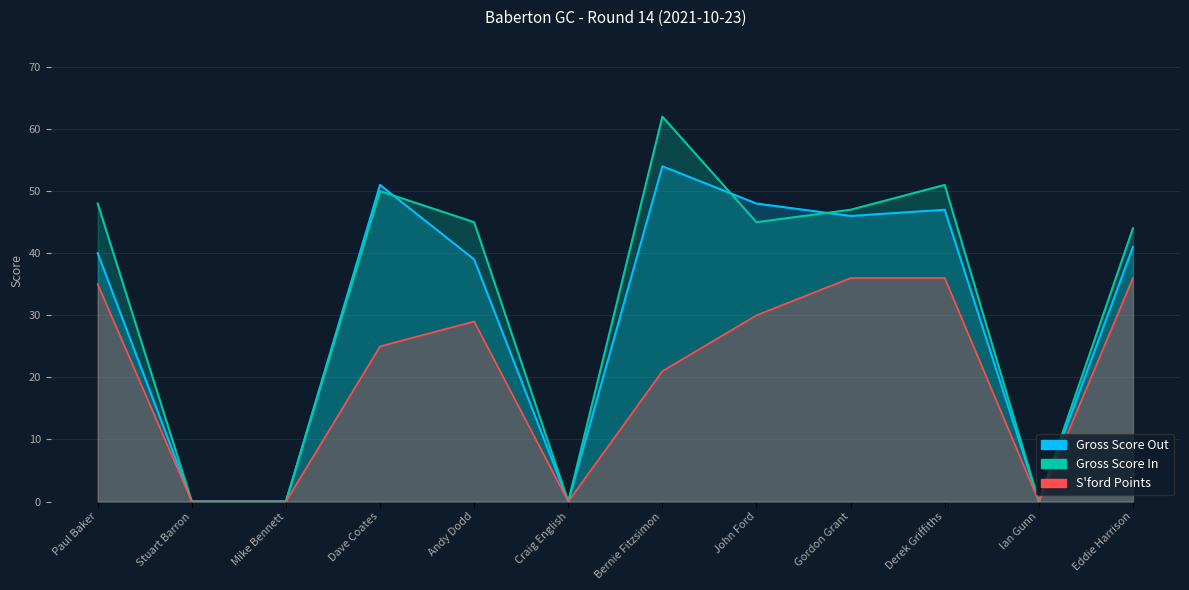

True or false: Gross Score Out and S_ford Points intersect in this chart.

False